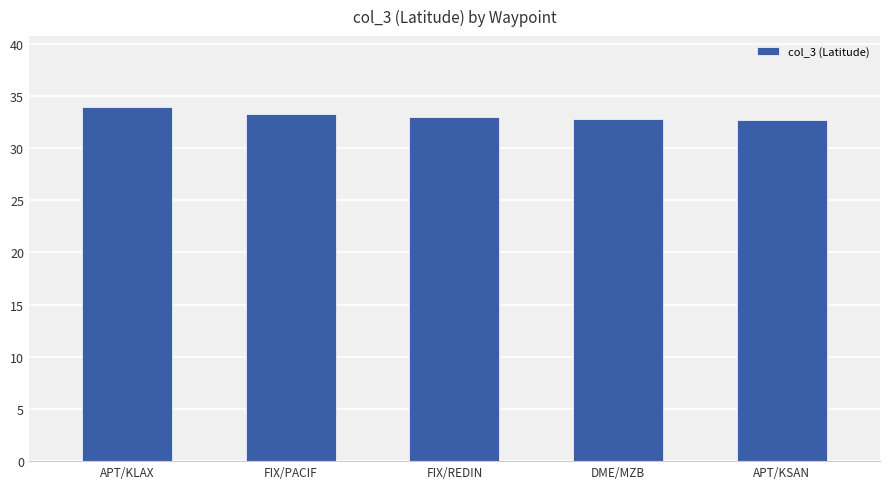

What is the minimum value shown in the chart?

32.7